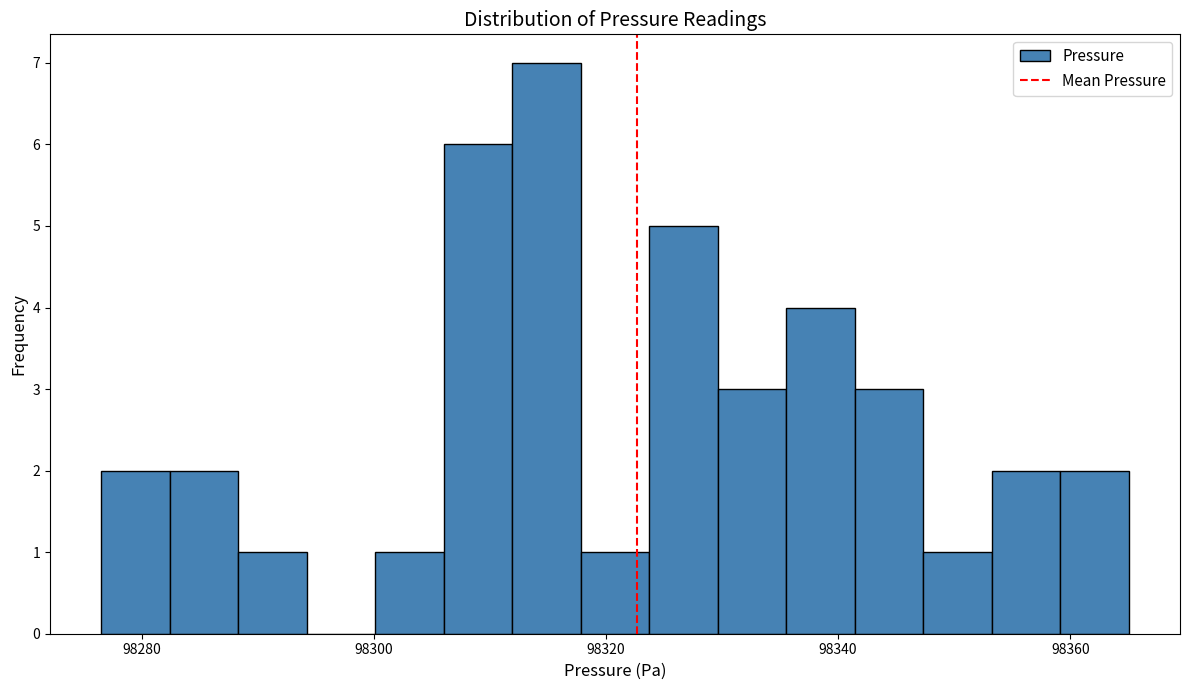

Read against the x-axis, roughly where is the centre of the tallest bar?

98314